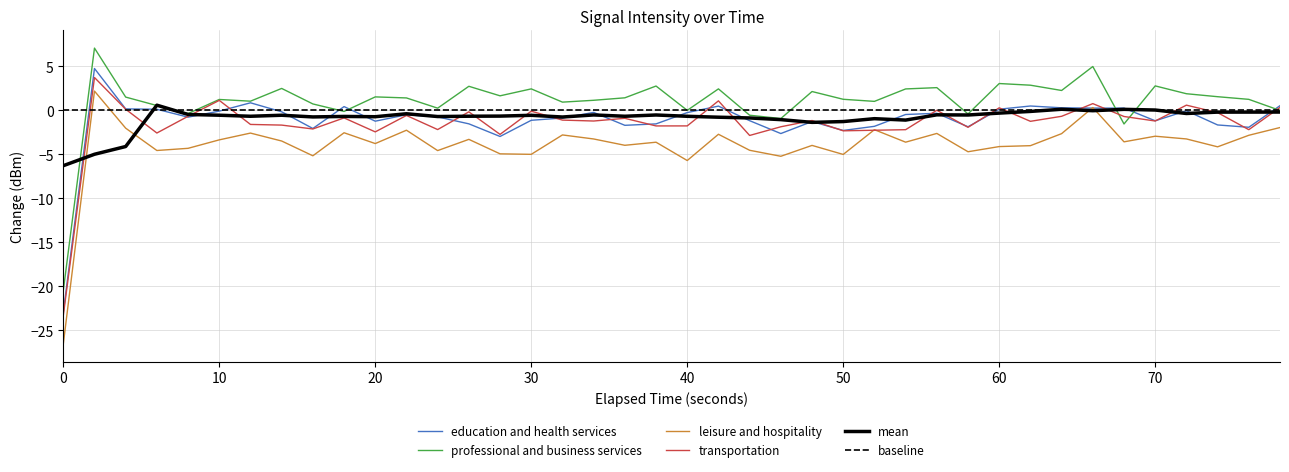

What is the highest value of the professional and business services series?

7.1